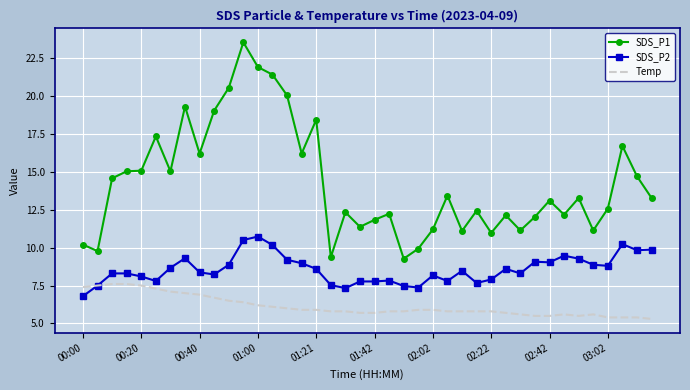

Which series has the largest range (max minus min)?

SDS_P1